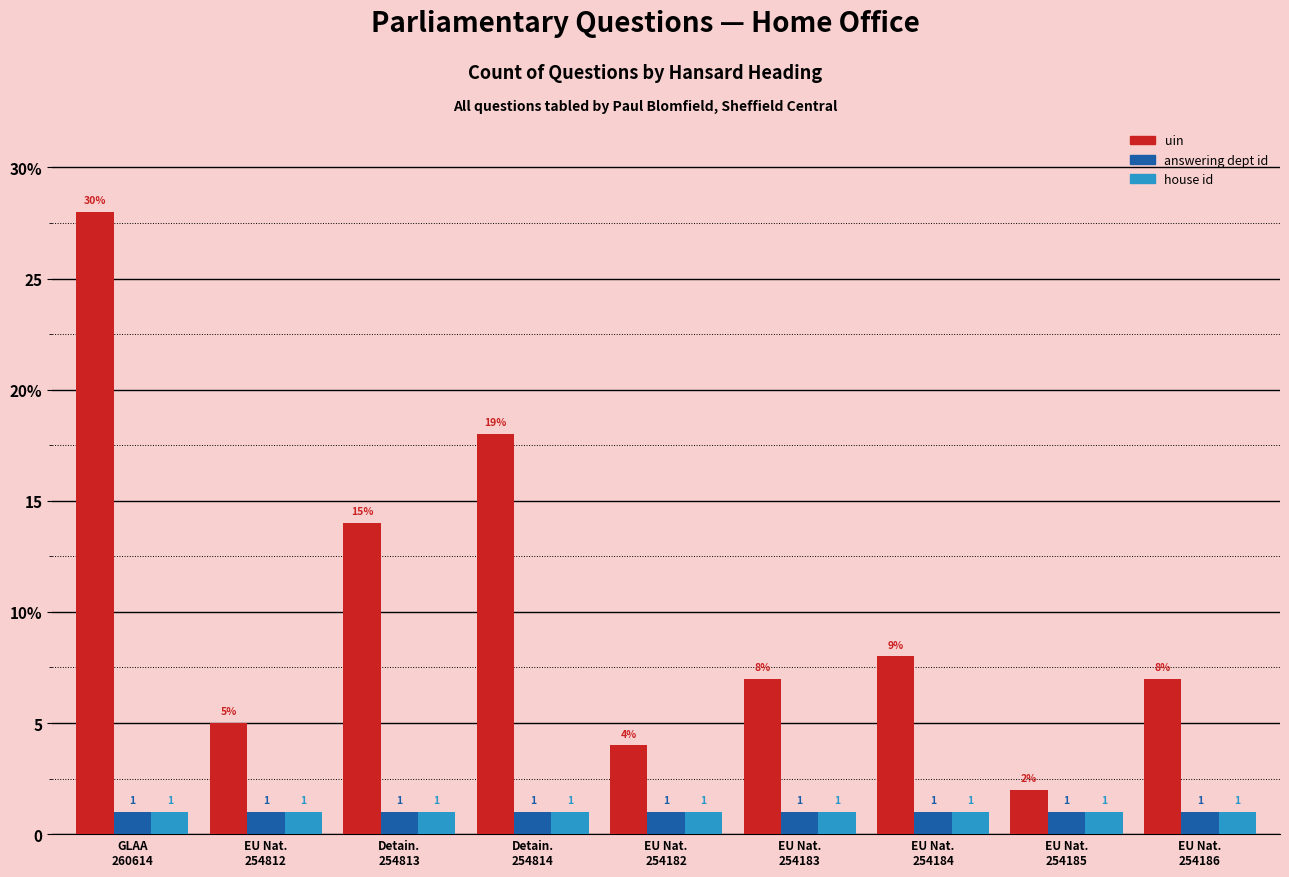

Read the uin value at EU Nat.
254184, to the nearest 10.

10